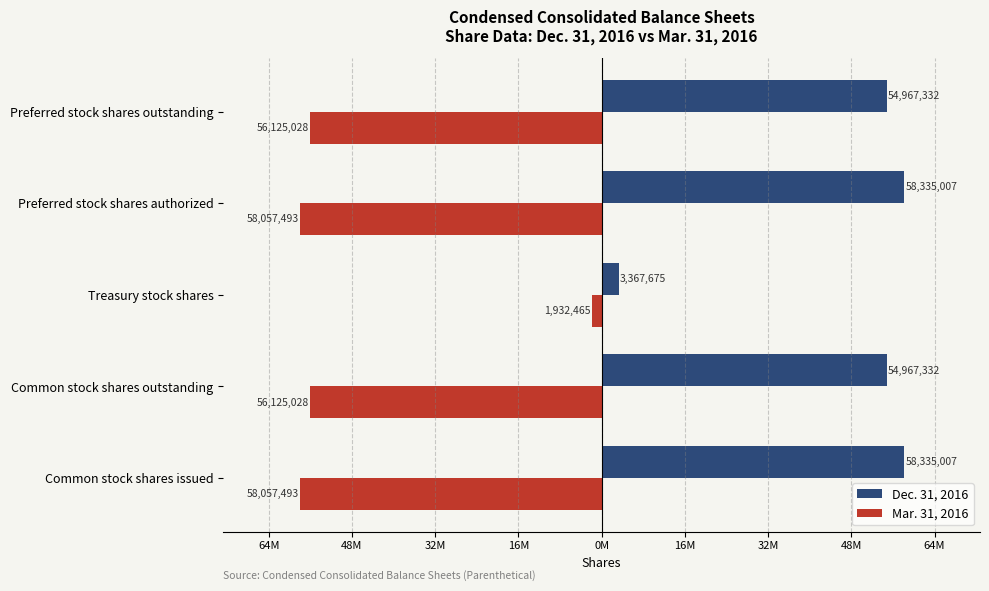

What are all the series names shown in the legend?

Dec. 31, 2016, Mar. 31, 2016